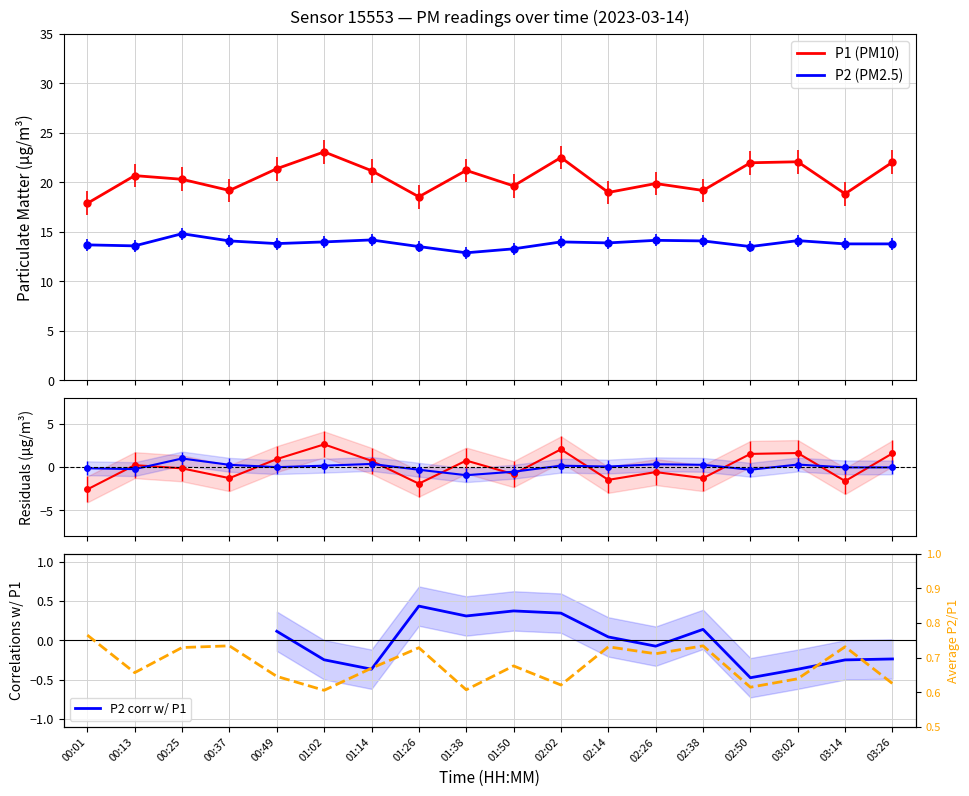

Which series has the widest spread of values?

P1 (PM10)